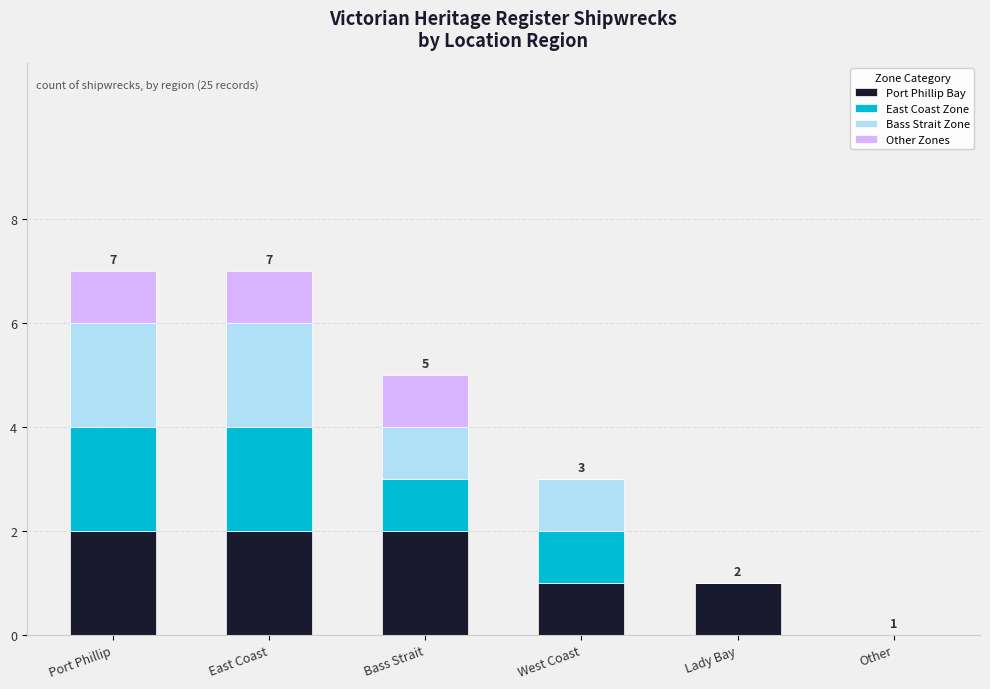

What is the total value across all series at East Coast?

7